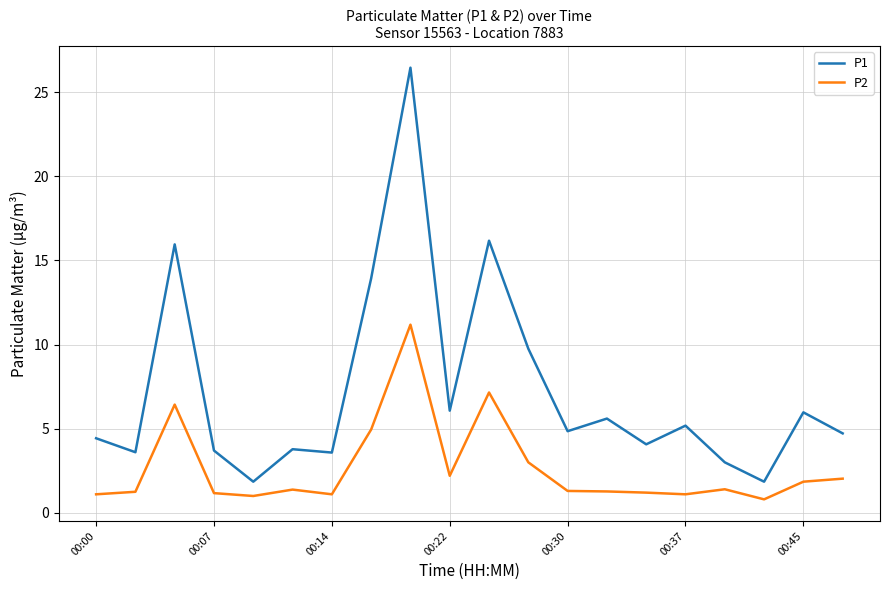

Which series has the largest range (max minus min)?

P1